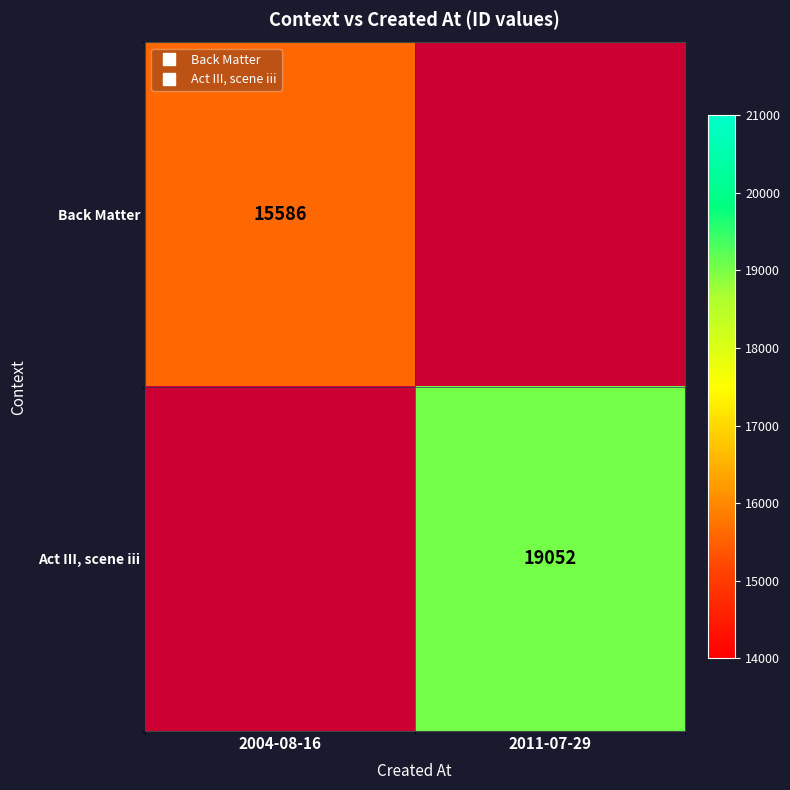

Which has a higher value, 2011-07-29 or 2004-08-16?

2004-08-16